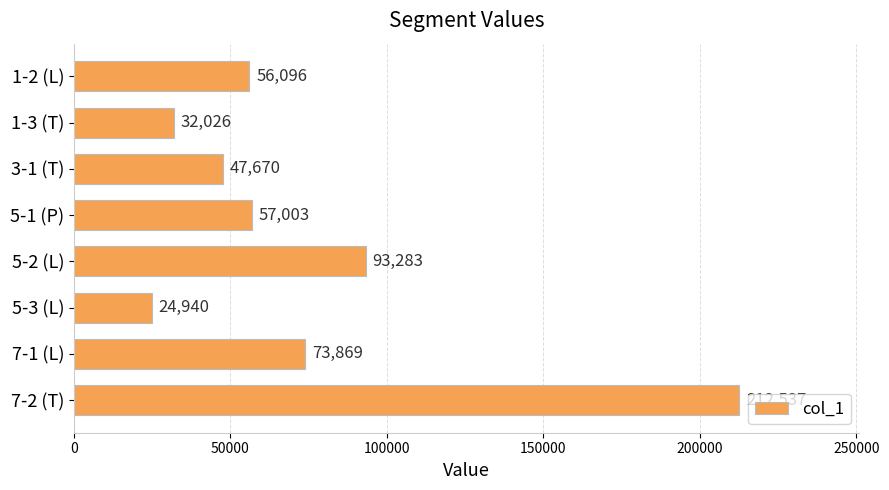

Where is the data nearest to the value 118738?

5-2 (L)